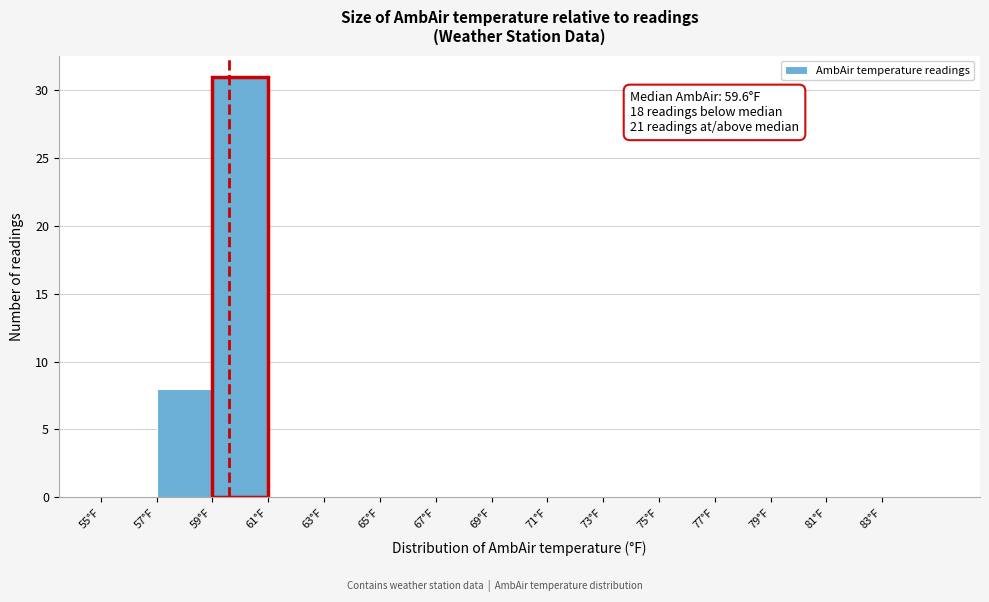

Which range on the x-axis has the tallest bar?

59 to 61